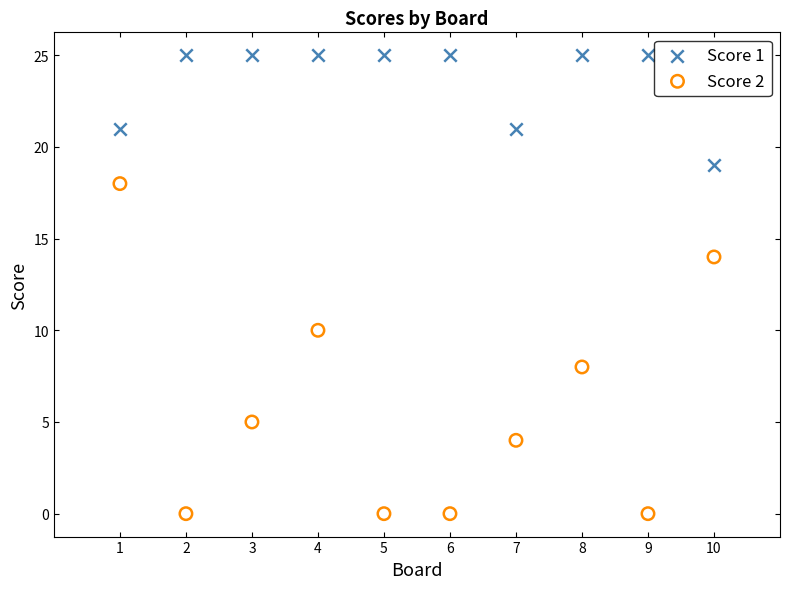

Which series reaches the minimum Y coordinate?

Score 2